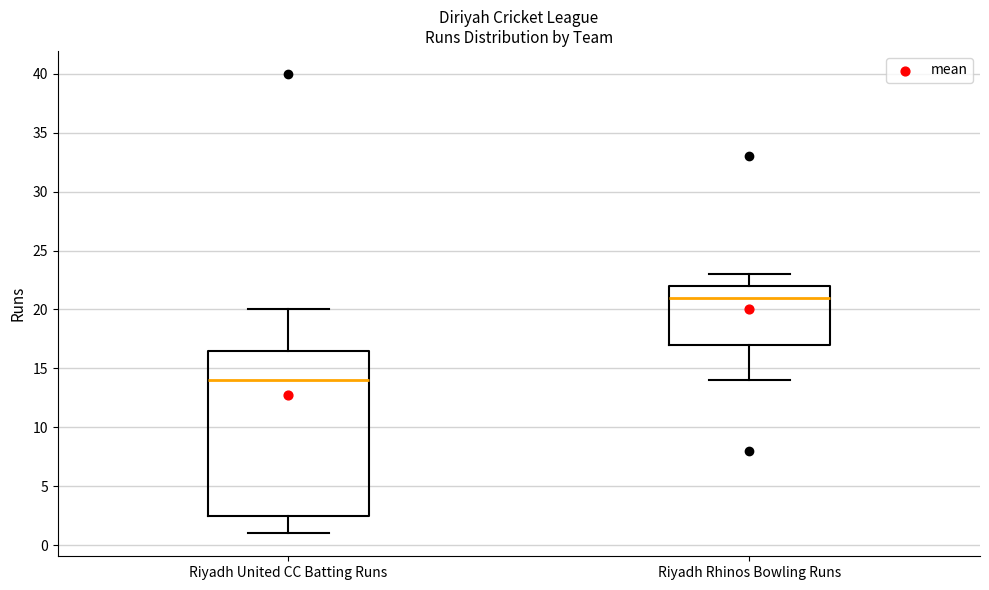

Reading left to right, transcribe this box plot: for each box, give where its median line is, the range the box spans, and where its two whiskers end, as read against the y-axis. The values are not printed on the chart, so give them approximately, as read against the axis.

Riyadh United CC Batting Runs: median 14.0, box 2.5 to 16.5, whiskers 1.0 to 20.0
Riyadh Rhinos Bowling Runs: median 21.0, box 17.0 to 22.0, whiskers 14.0 to 23.0